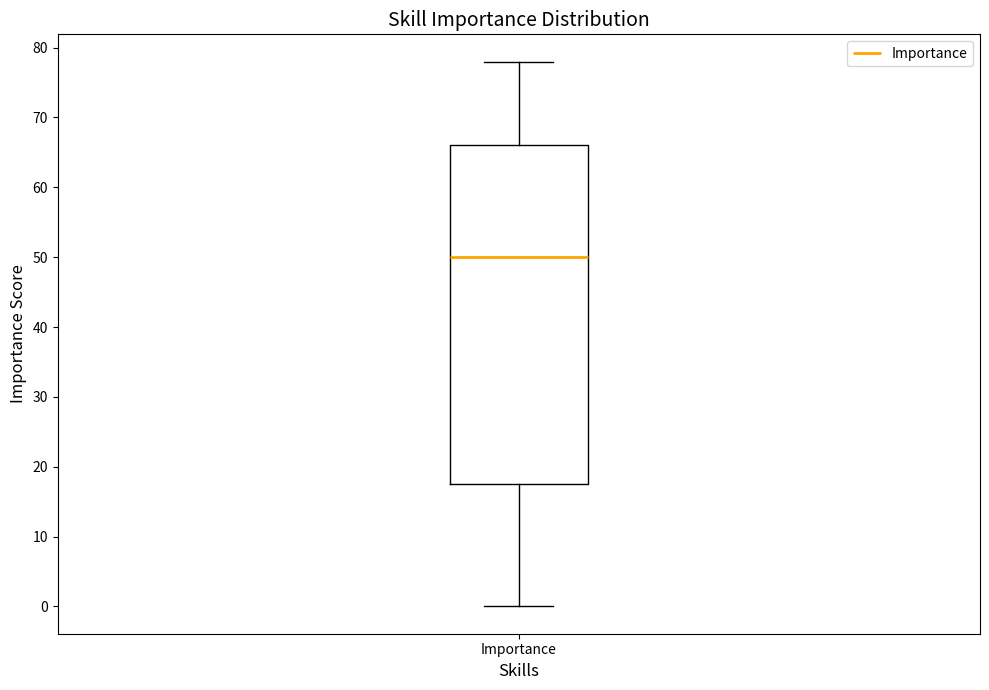

Where is the upper edge of the box for Importance on the y-axis? The values are not printed on the chart, so give them approximately, as read against the axis.

66